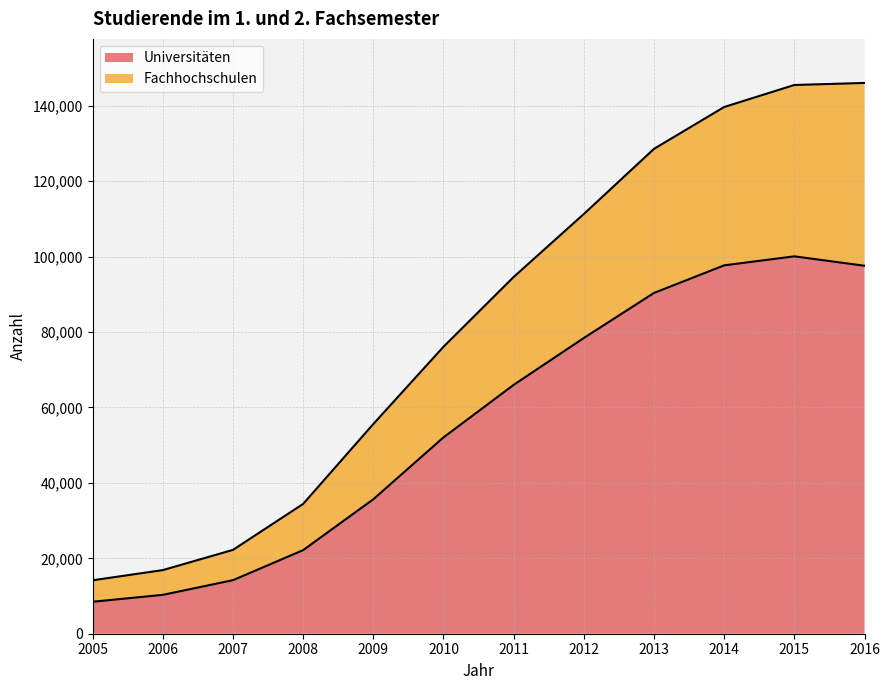

How many data points in Fachhochschulen are less than 94616?

6